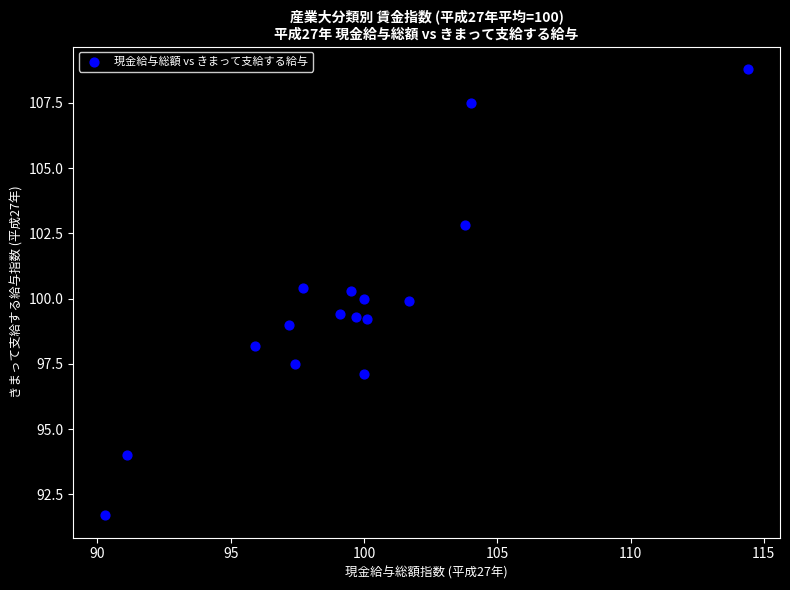

What is the range of Y values (max minus min)?

17.1